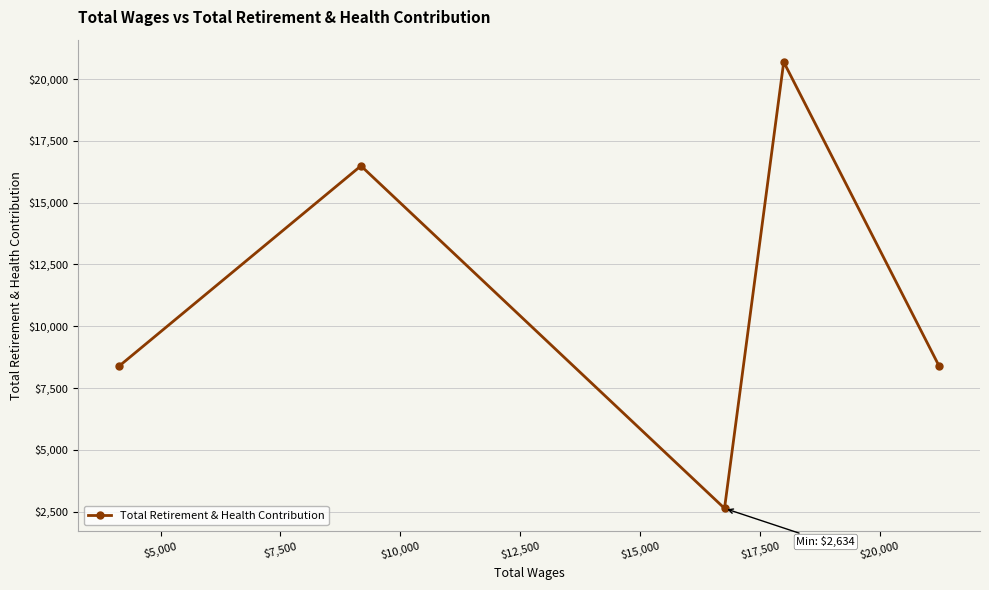

Is this an area chart (filled region under the line)?

No